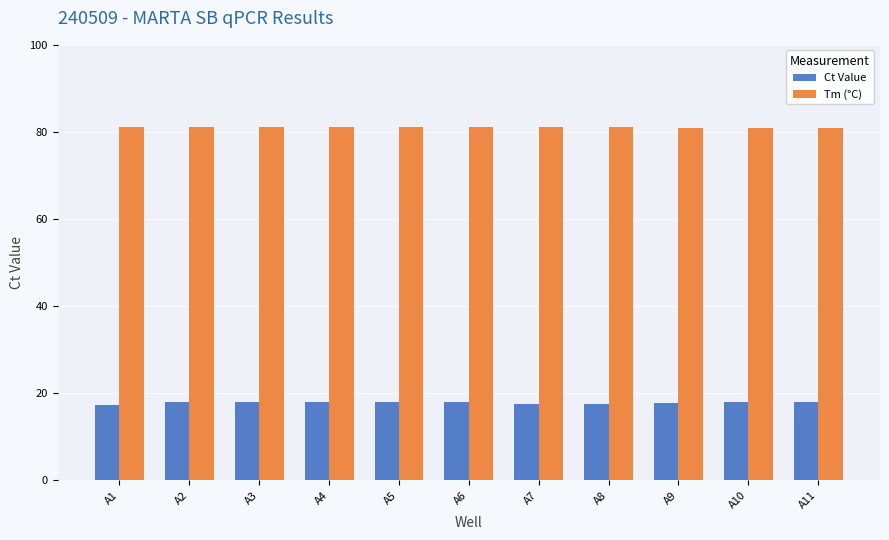

What is the difference between the highest and lowest values at A4?

63.2